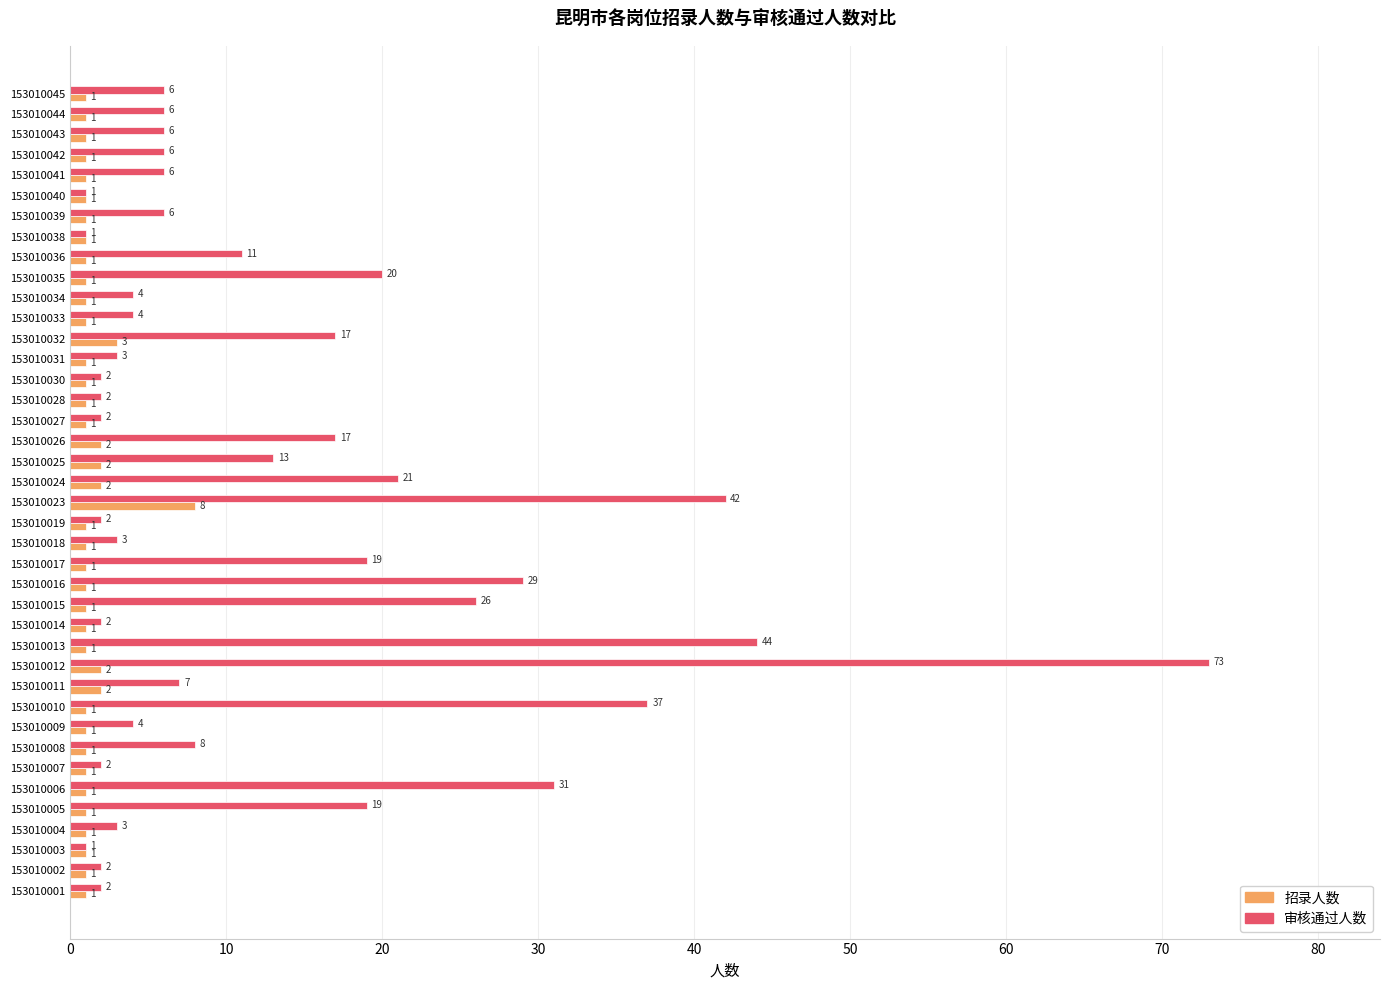

What is the sum of all 招录人数 values?

54